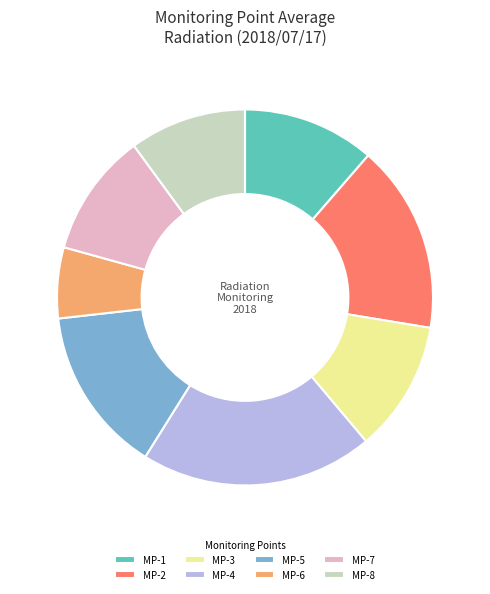

Is MP-8 the majority of the pie?

No